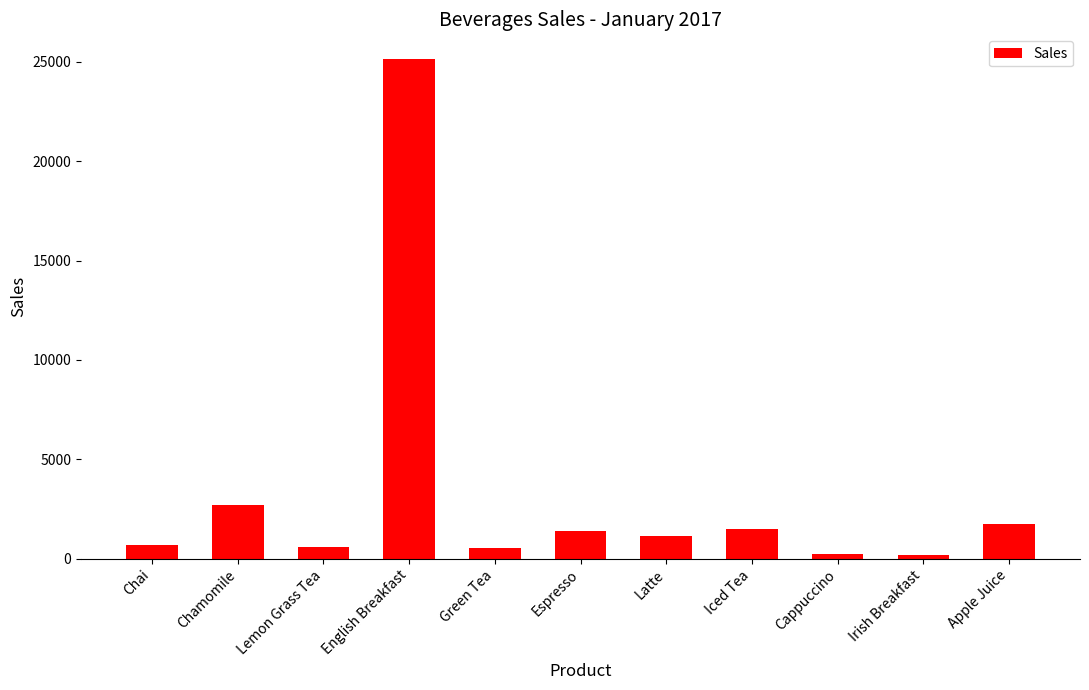

How many values exceed 1141?

6